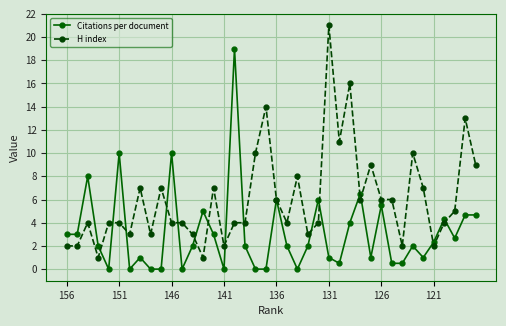

Rank the series by their average value, from lowest to highest.

Citations per document, H index